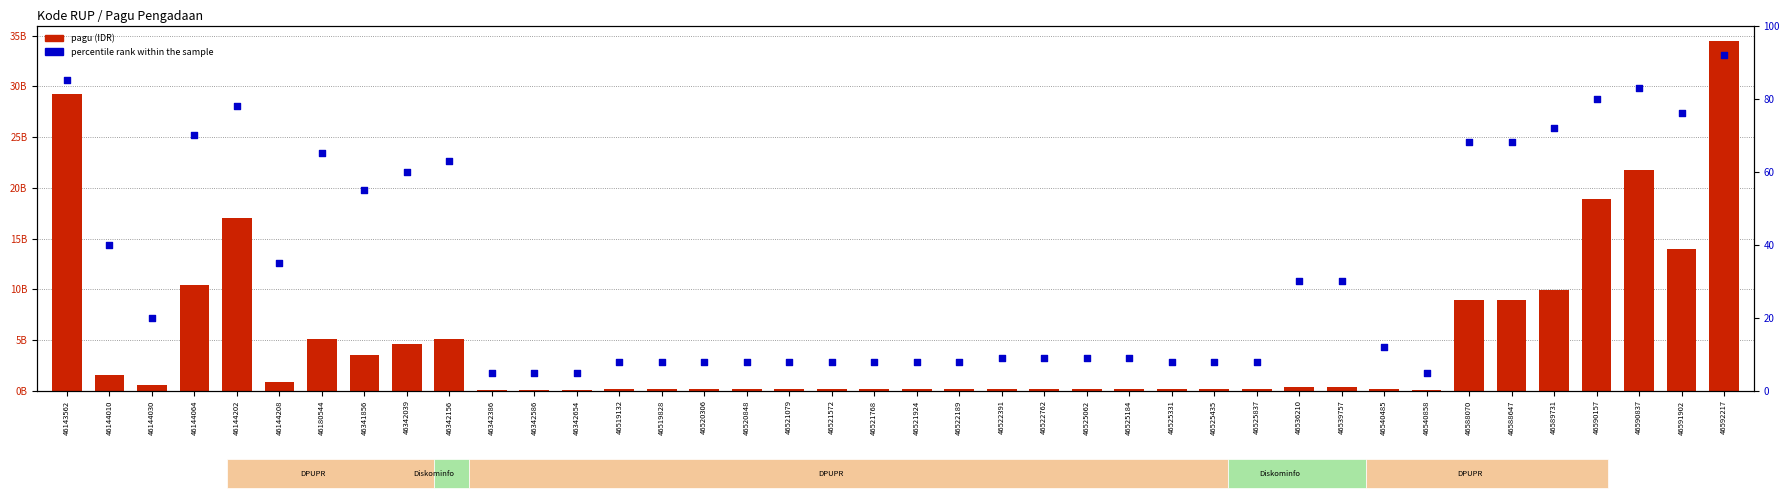

Which series has the largest total across all categories?

pagu (IDR)